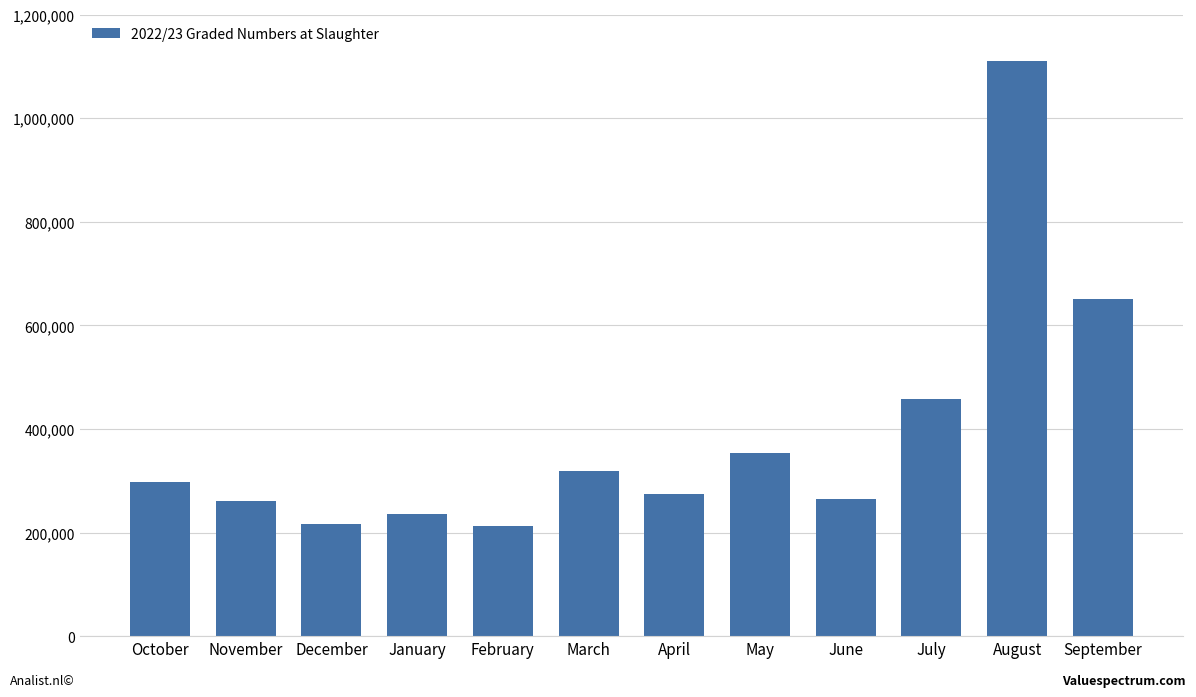

What is the ratio of the value at June to the value at November?

1.0